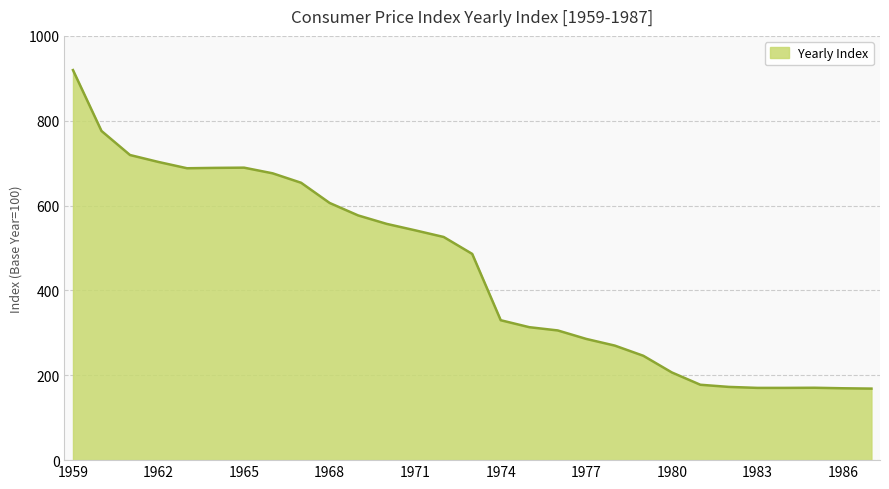

What is the smallest value displayed?

168.6